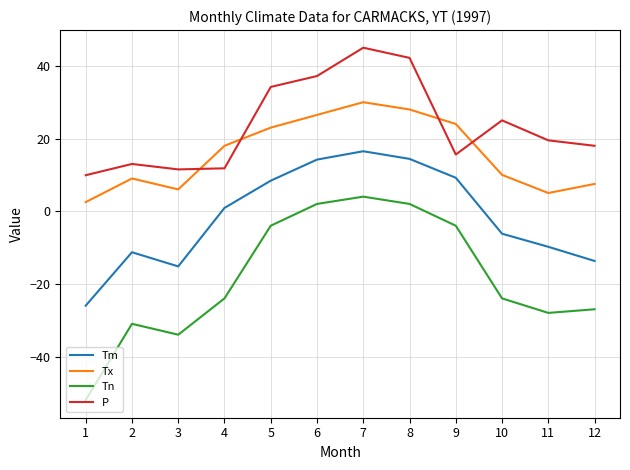

At which category does P reach its first local peak?

2